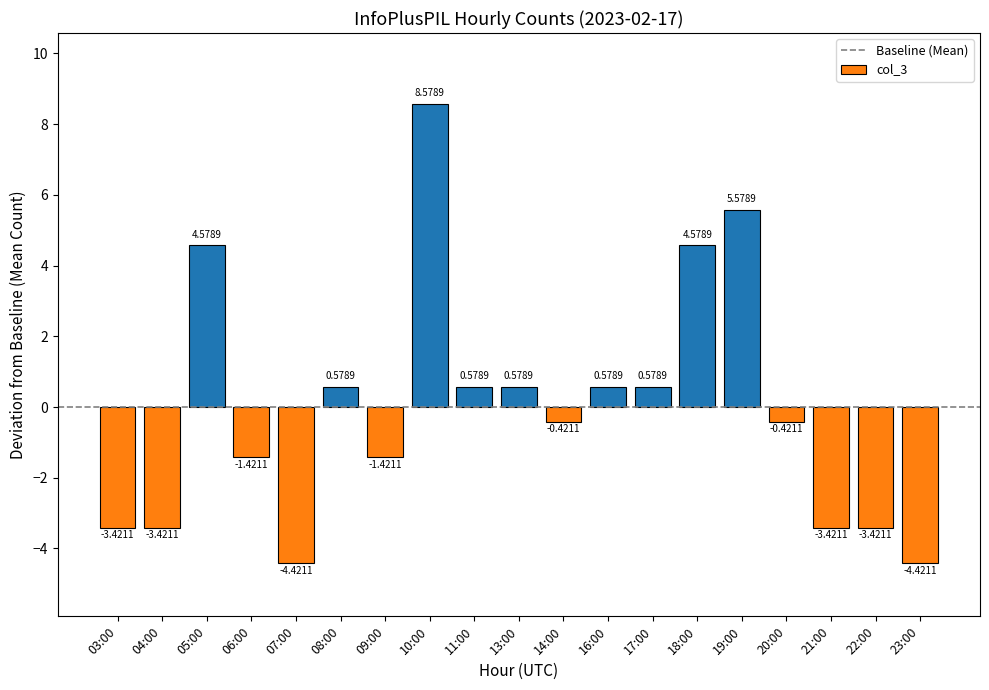

Between 06:00 and 17:00, which is larger?

17:00